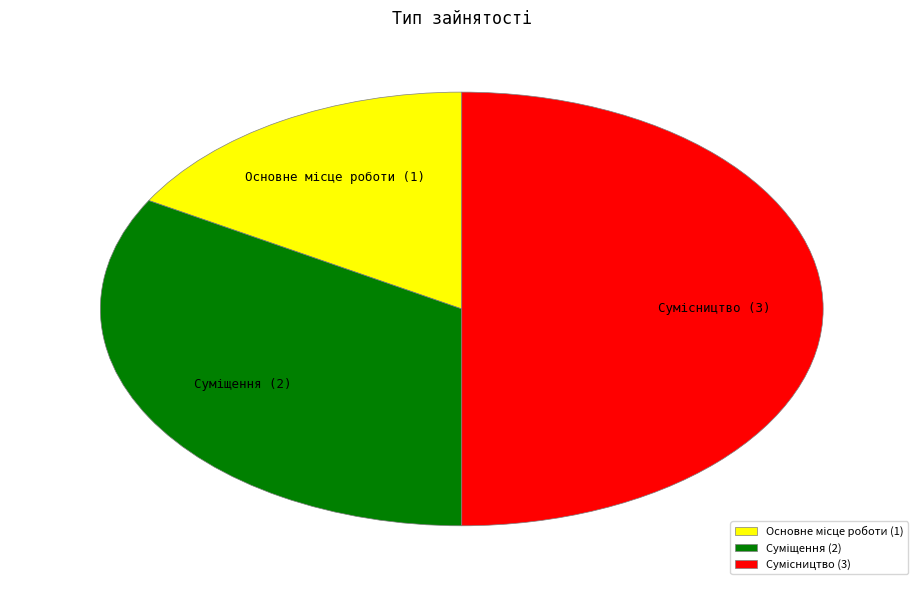

Which has a higher value, Суміщення or Основне місце роботи?

Суміщення